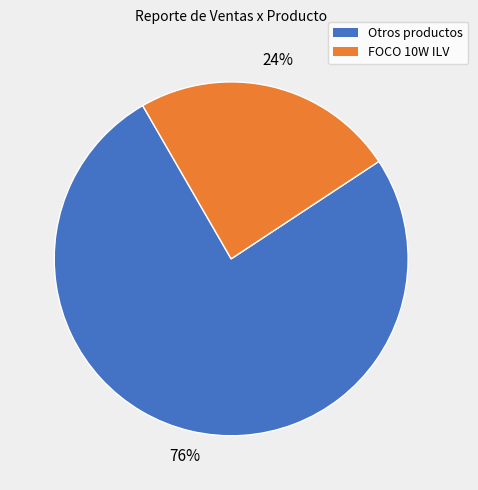

Count the number of slices in the pie.

2